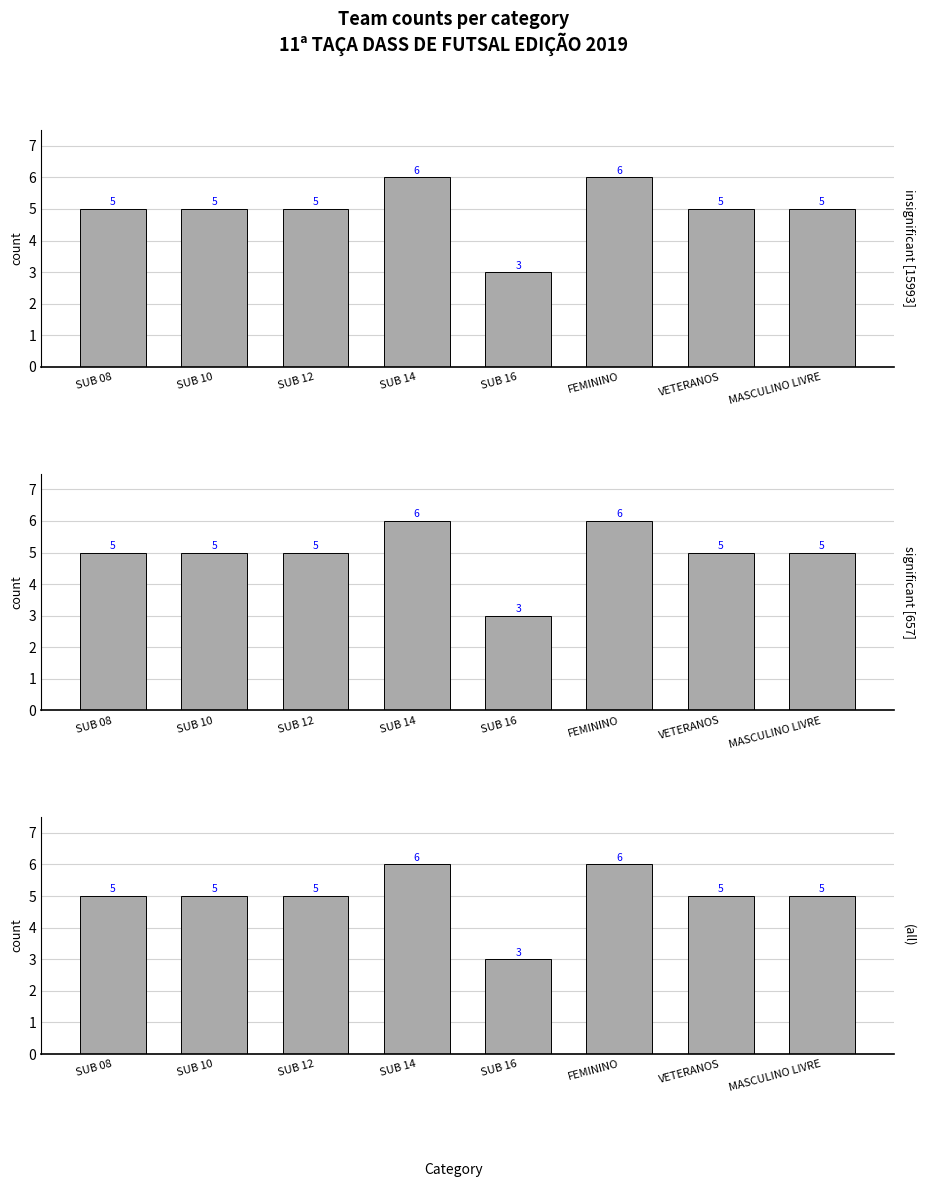

What is the value of the 8th bar from the left?

5